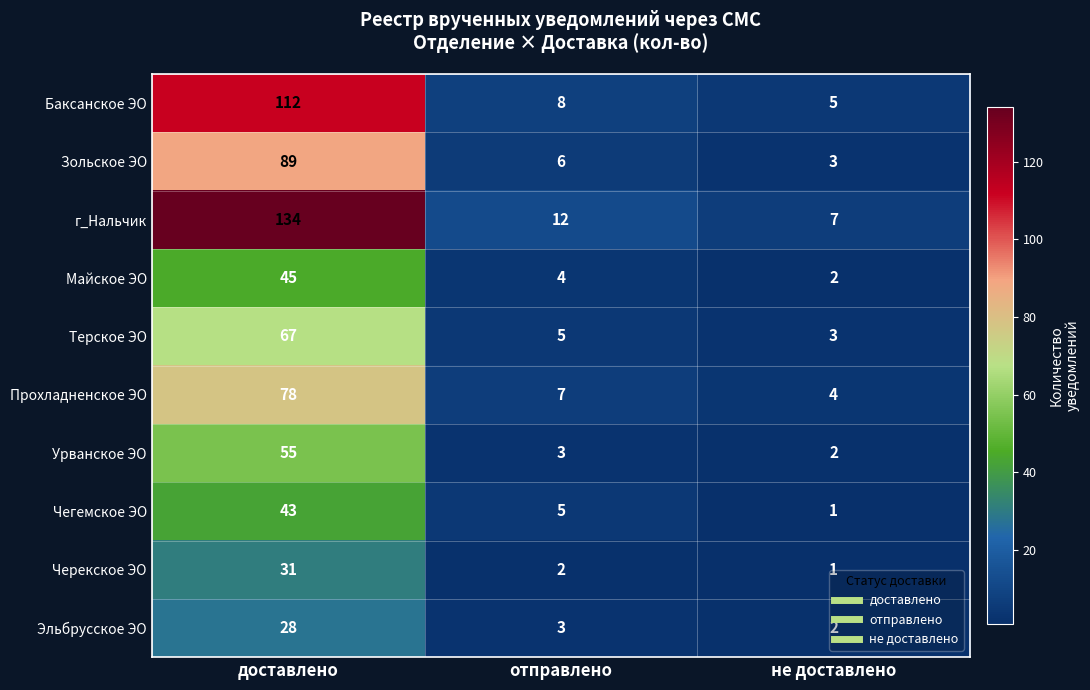

At which category is the sum across all series the highest?

доставлено